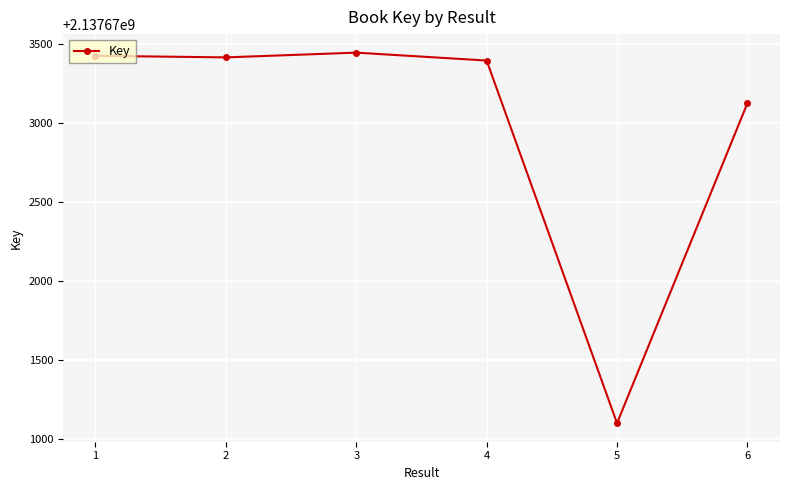

How many distinct data groups are displayed?

1